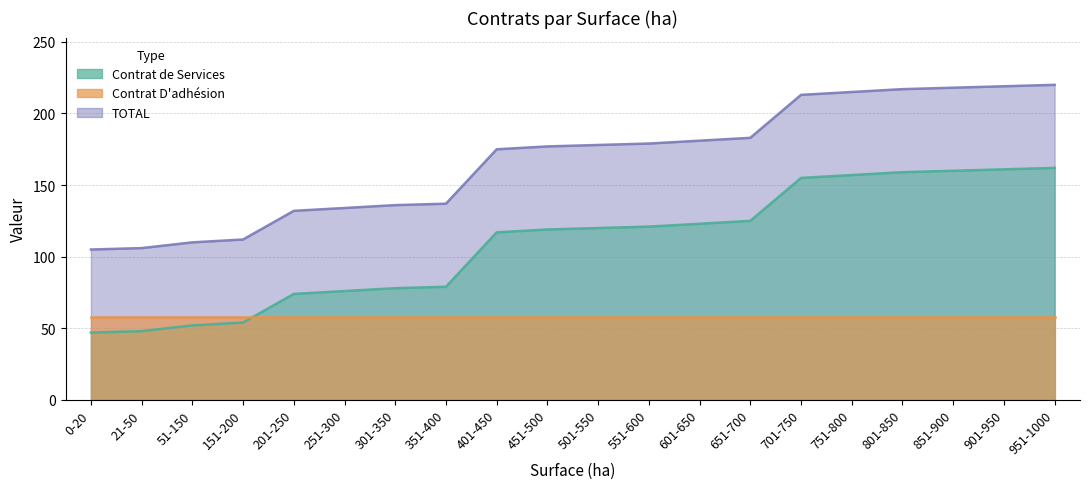

How many data points does each series have?

20